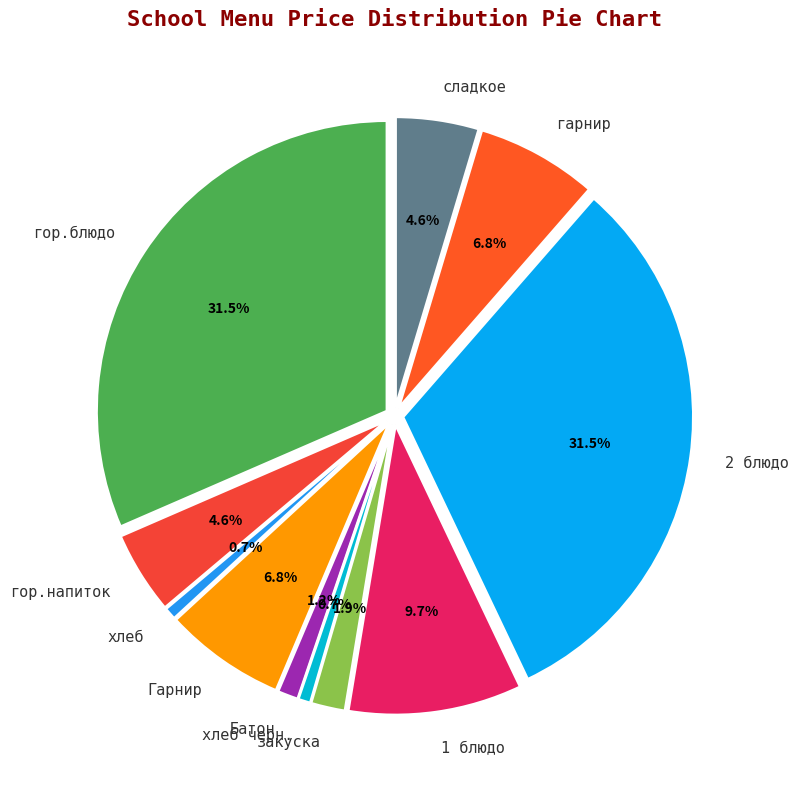

What is the change in value from гор.блюдо to Батон?

-52.4